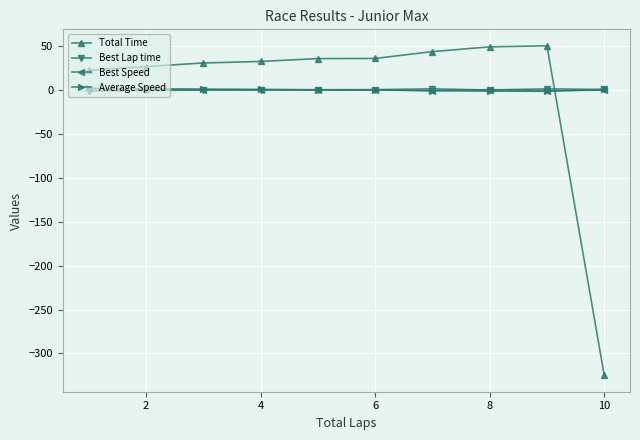

Does the chart display data point markers on the line(s)?

Yes